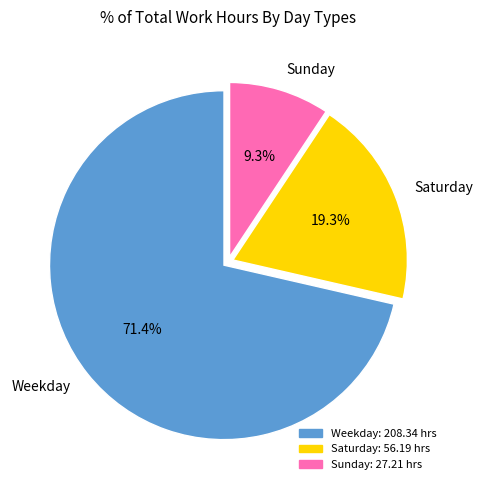

Combined, do Weekday and Saturday account for over 50%?

Yes